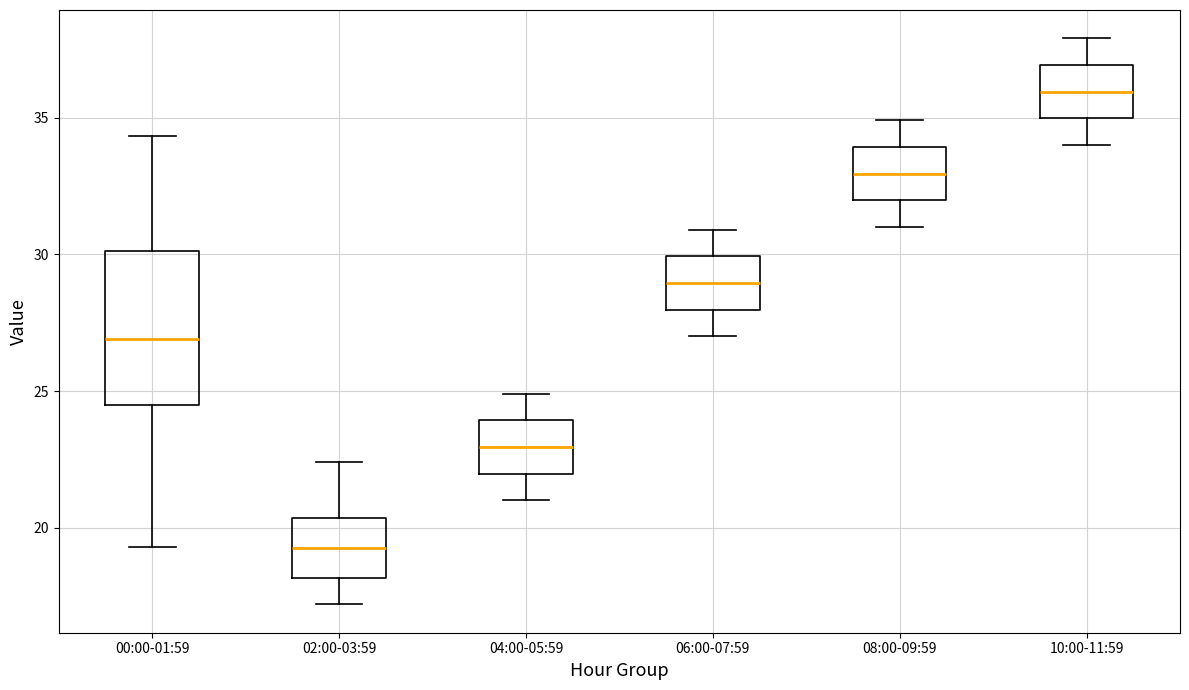

Reading left to right, transcribe this box plot: for each box, give where its median line is, the range the box spans, and where its two whiskers end, as read against the y-axis. The values are not printed on the chart, so give them approximately, as read against the axis.

00:00-01:59: median 27.0, box 24.5 to 30.0, whiskers 19.5 to 34.5
02:00-03:59: median 19.5, box 18.0 to 20.5, whiskers 17.0 to 22.5
04:00-05:59: median 23.0, box 22.0 to 24.0, whiskers 21.0 to 25.0
06:00-07:59: median 29.0, box 28.0 to 30.0, whiskers 27.0 to 31.0
08:00-09:59: median 33.0, box 32.0 to 34.0, whiskers 31.0 to 35.0
10:00-11:59: median 36.0, box 35.0 to 37.0, whiskers 34.0 to 38.0